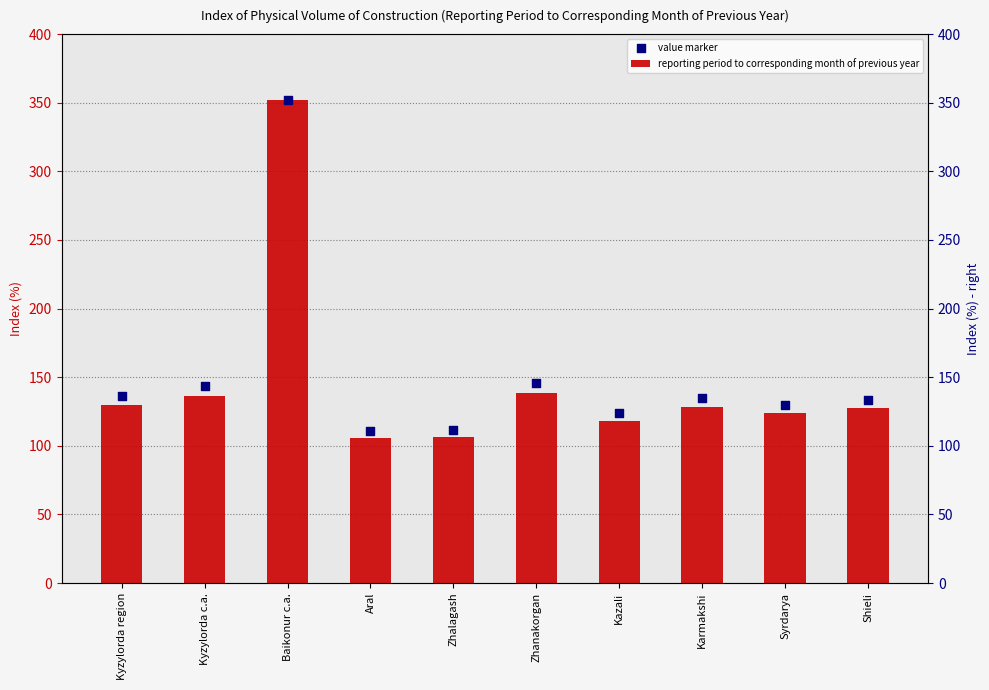

At how many categories does at least one series exceed 187?

1